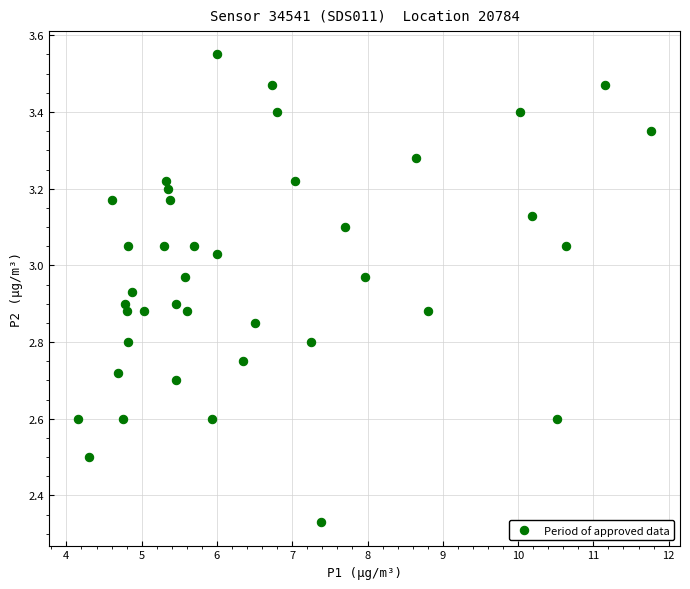

What is the range of Y values (max minus min)?

1.2